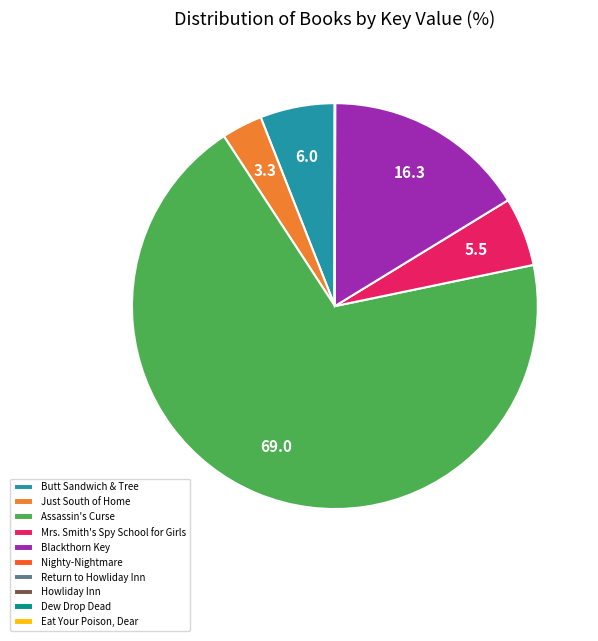

What is the ratio of the value at Mrs. Smith's Spy School for Girls to the value at Butt Sandwich & Tree?

0.9